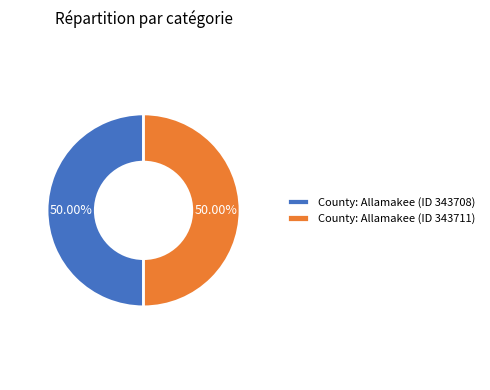

How many segments does this pie chart have?

2